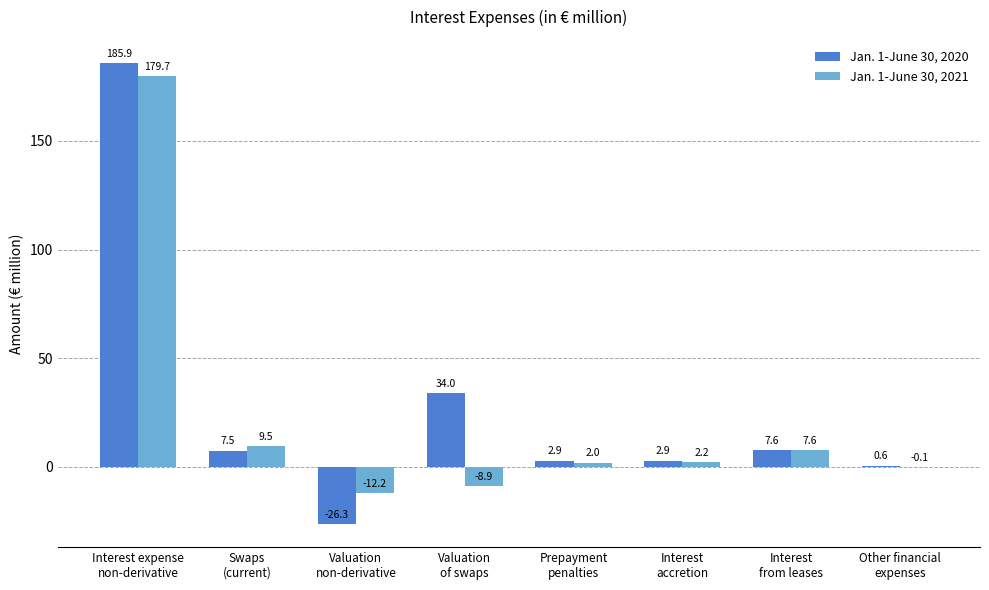

Are the bars grouped side by side (vs. stacked)?

Yes